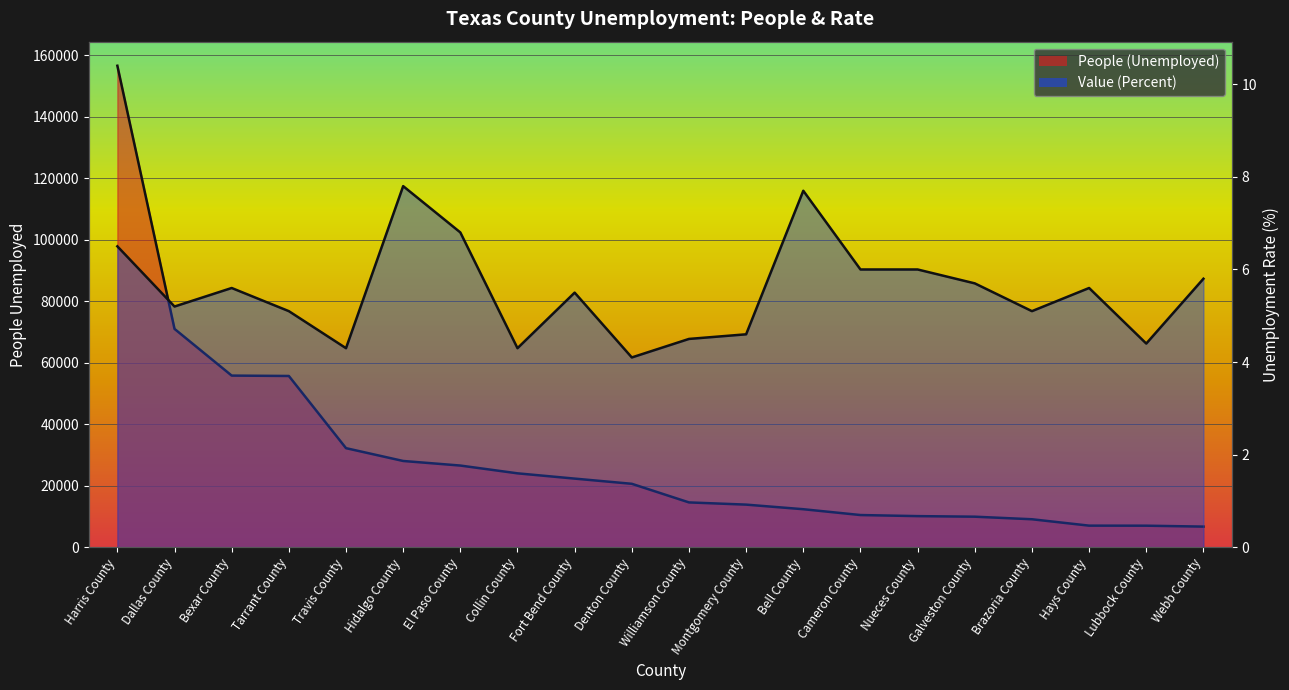

True or false: Value (Percent) and People (Unemployed) intersect in this chart.

False